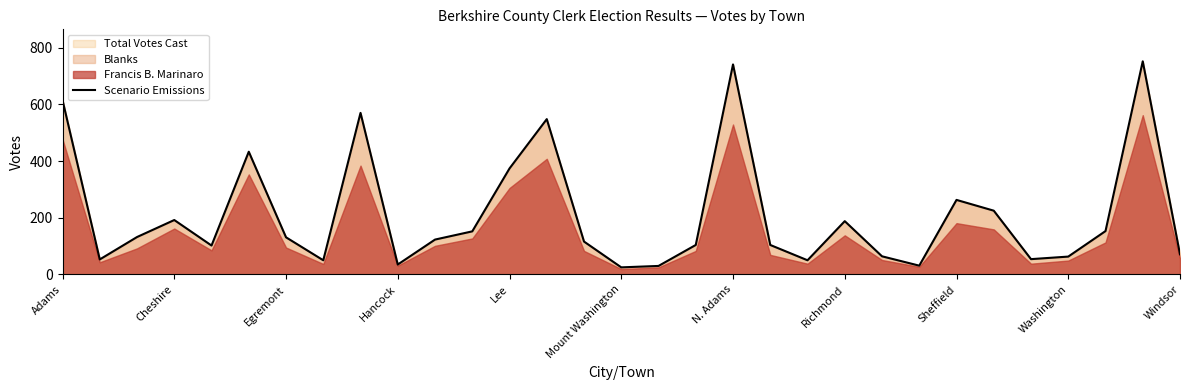

What is the maximum value for Scenario Emissions?

752